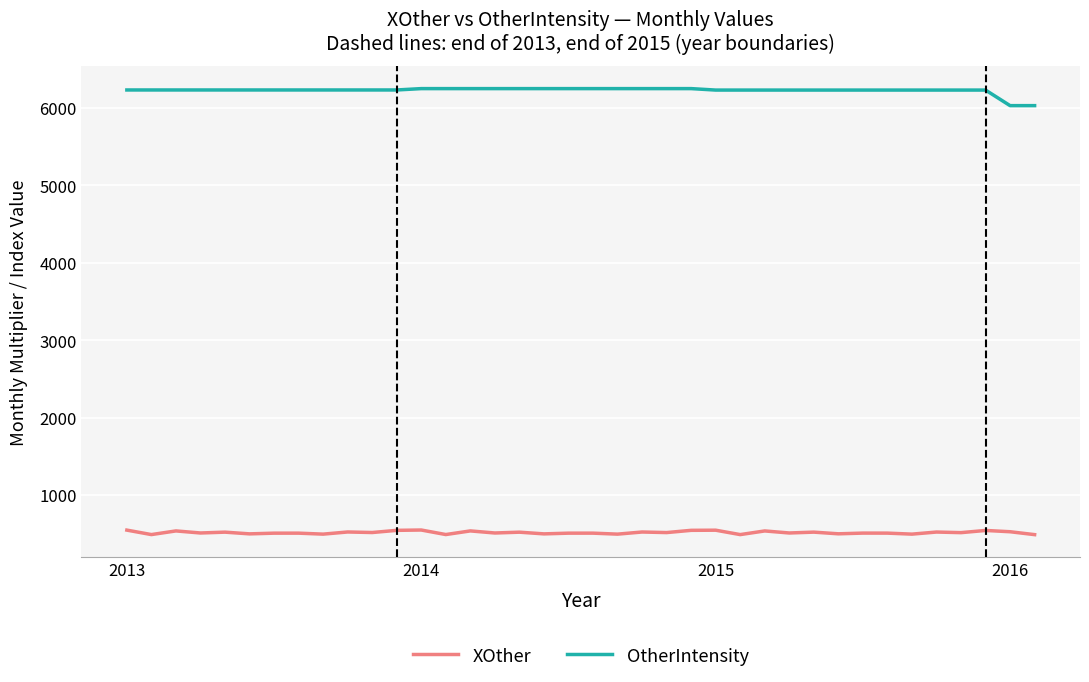

What is the highest value of the XOther series?

550.8